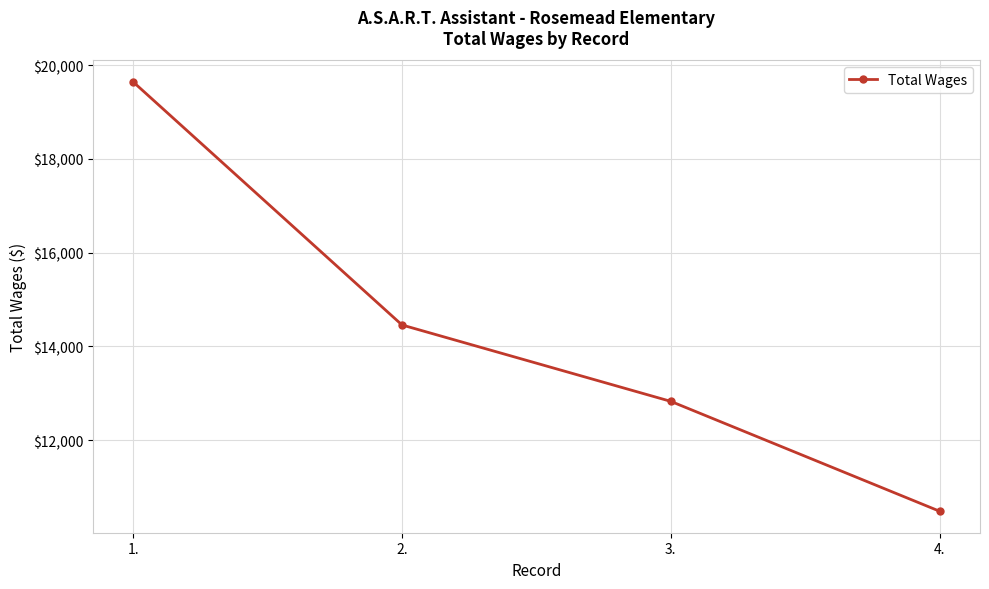

Reading left to right, what are all the values shown in this chart?

19641	14456	12826	10482